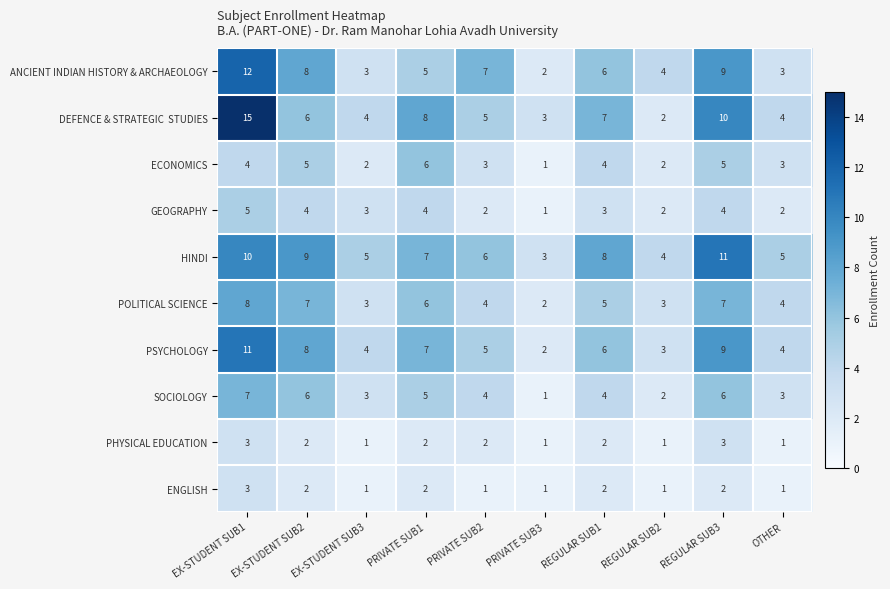

What is the sum of the HINDI values at REGULAR SUB2 and EX-STUDENT SUB3?

9